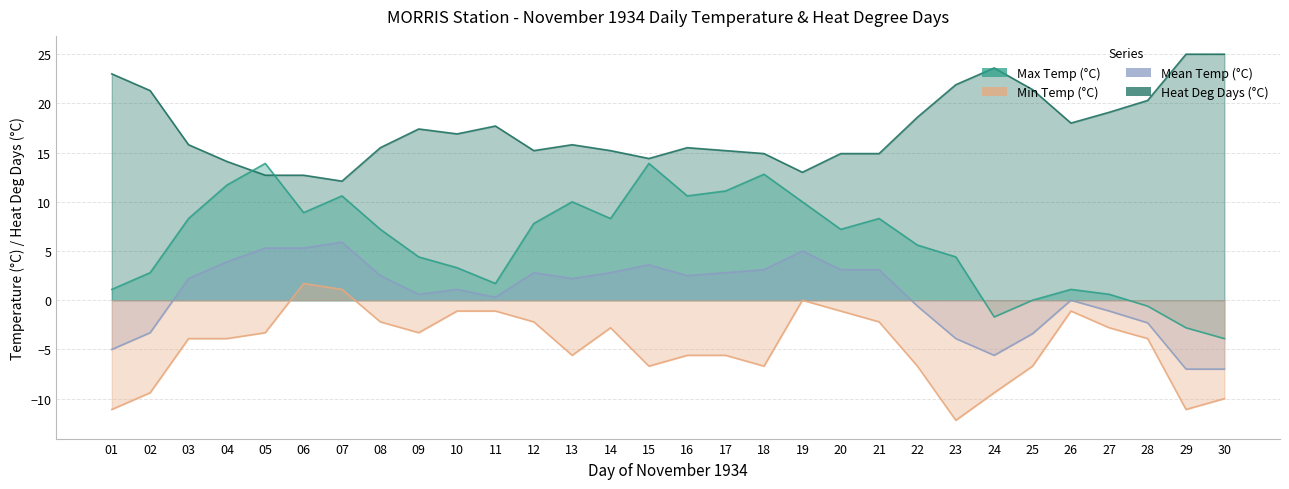

In Max Temp (°C), how many points are lower than both neighbors (excluding endpoints)?

6